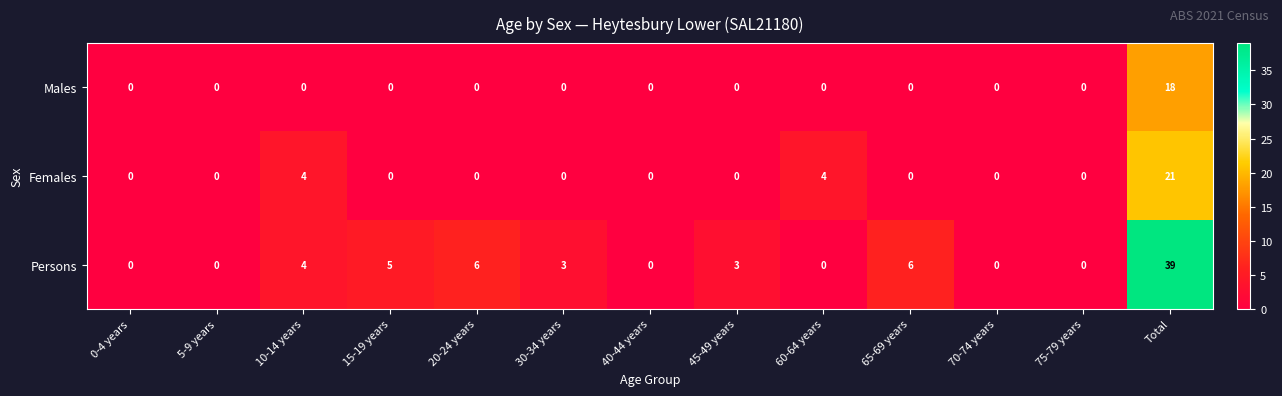

At how many categories does at least one series exceed 38?

1